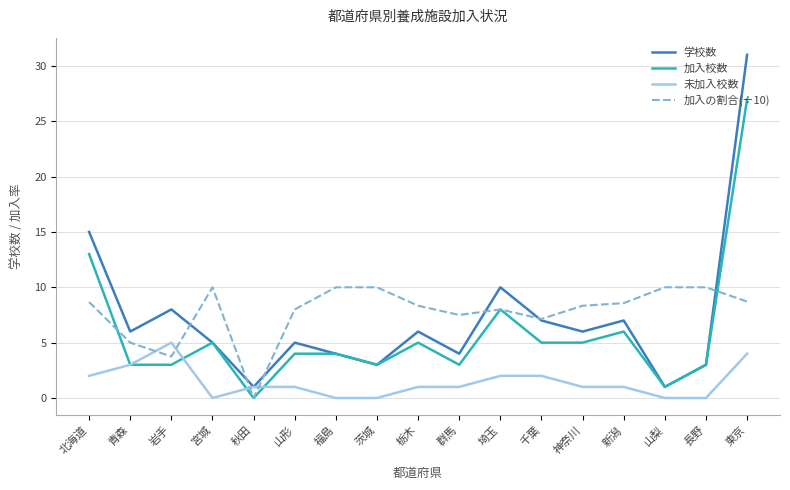

The 学校数 series shows 1.8 at 長野. True or false?

False